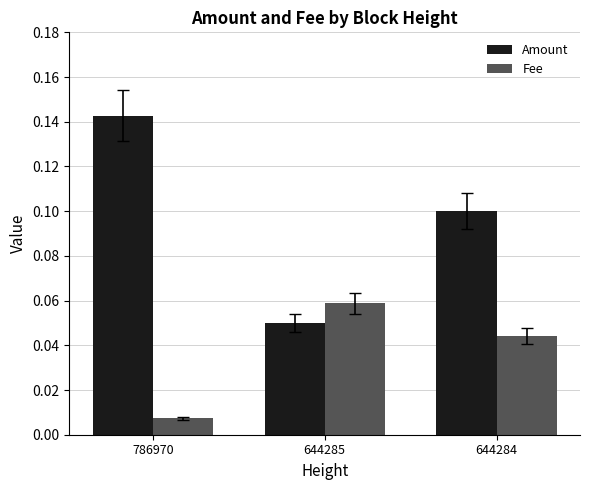

At which category does the chart reach its minimum across all series?

786970